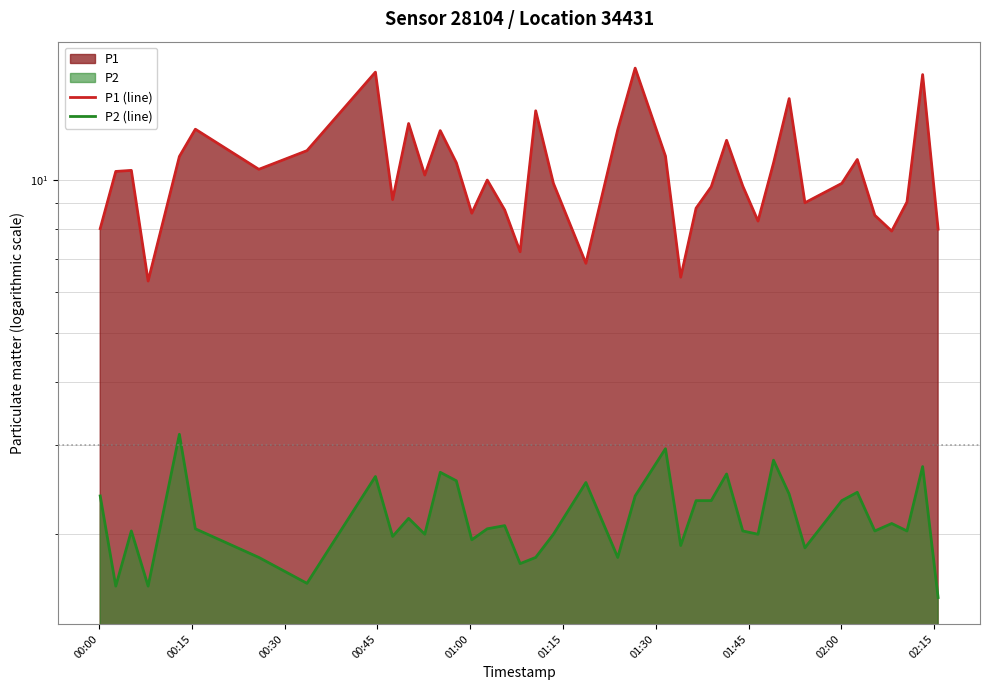

How many distinct data groups are displayed?

2